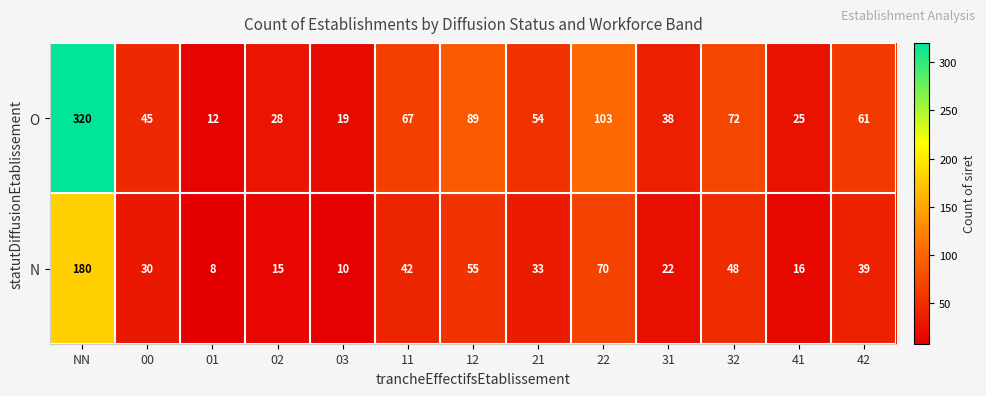

What is the difference between the maximum and minimum values in the N series?

172